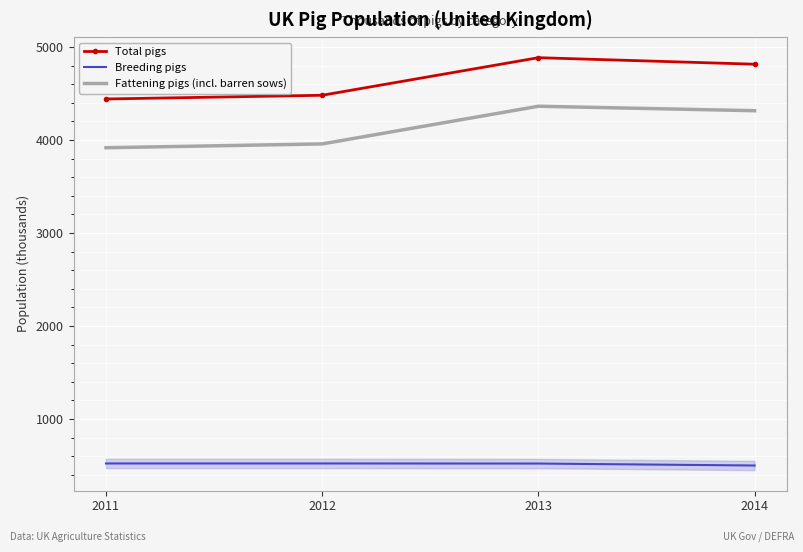

Which series has the widest spread of values?

Fattening pigs (incl. barren sows)